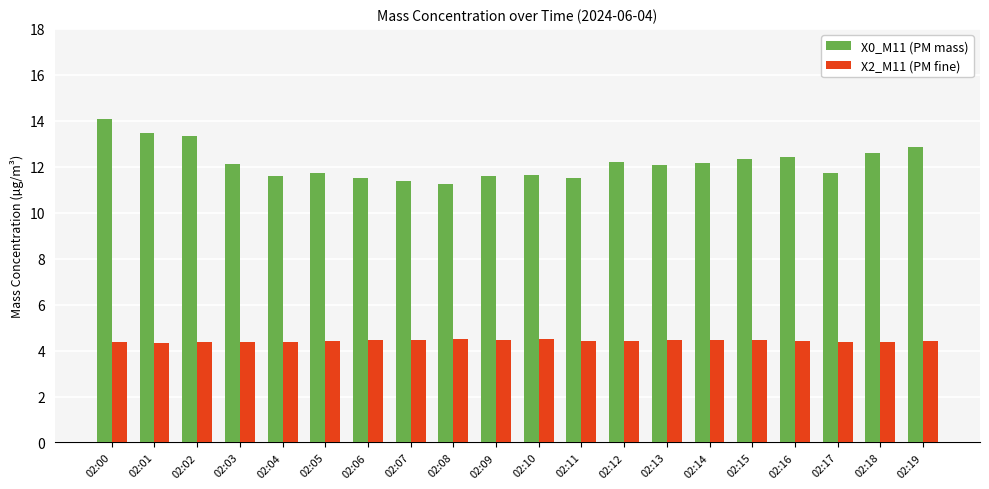

What is the average value of the X2_M11 (PM fine) series?

4.4